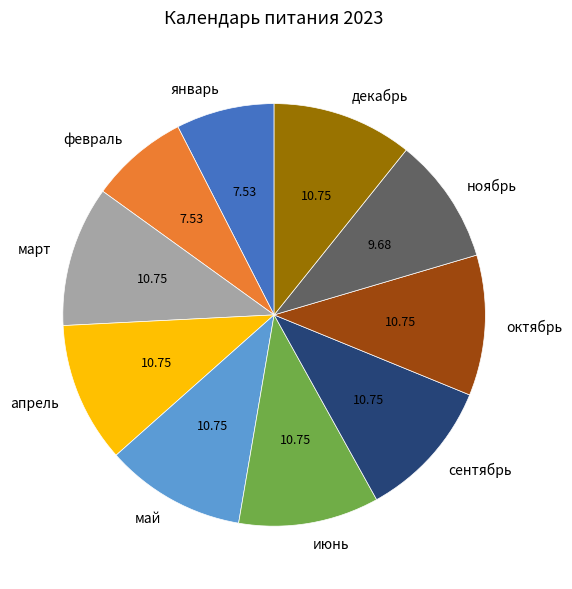

Count the number of slices in the pie.

10